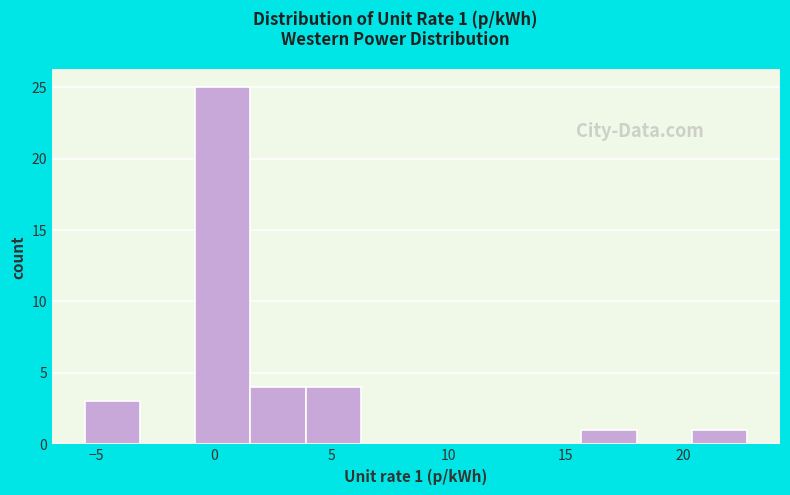

Which range on the x-axis has the tallest bar?

-1.0 to 1.5